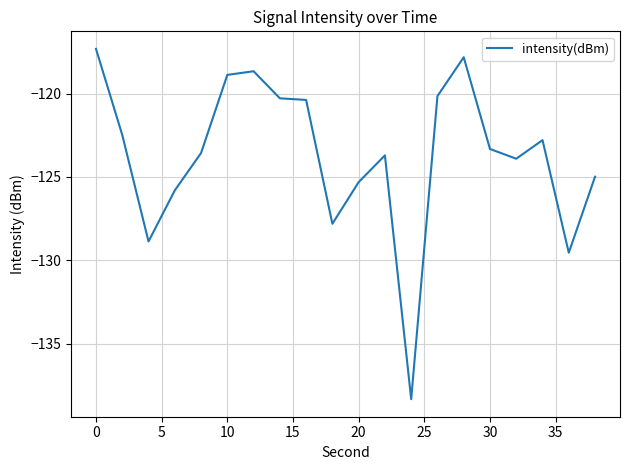

What is the smallest value displayed?

-138.3